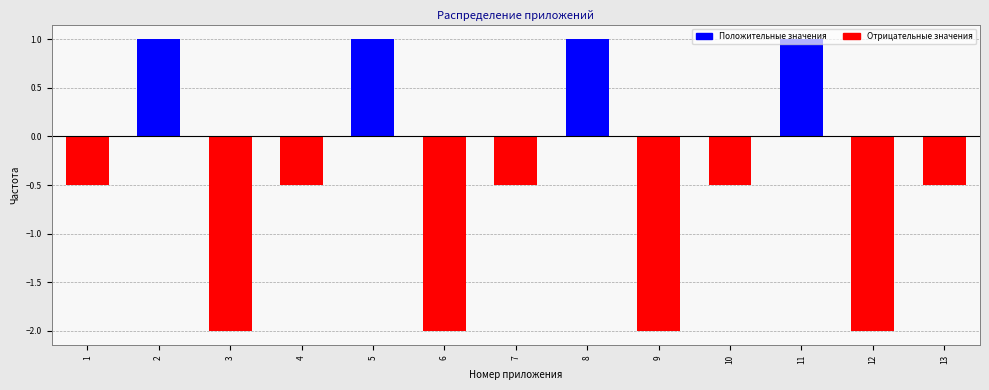

What is the average value?

-0.5